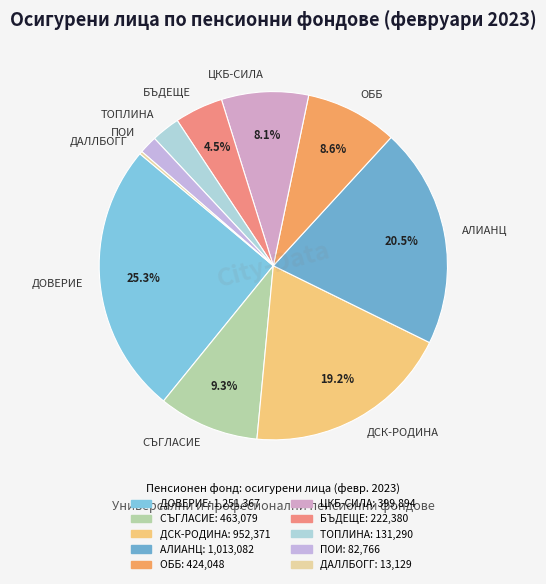

Does any single category account for the majority?

No